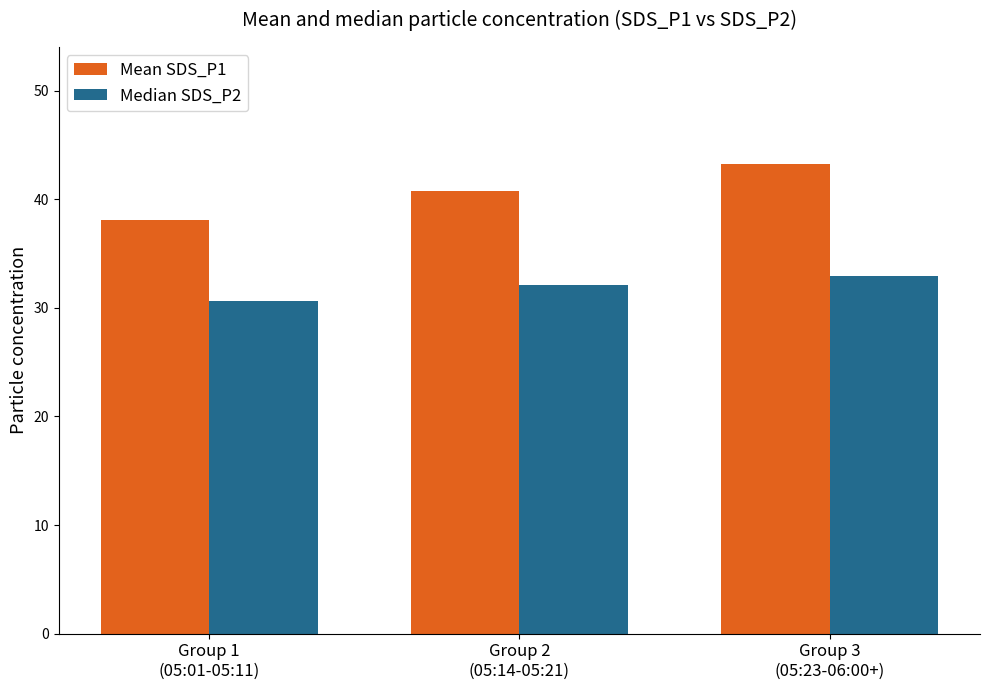

Rank the series at Group 3
(05:23-06:00+) from lowest to highest value.

Median SDS_P2, Mean SDS_P1